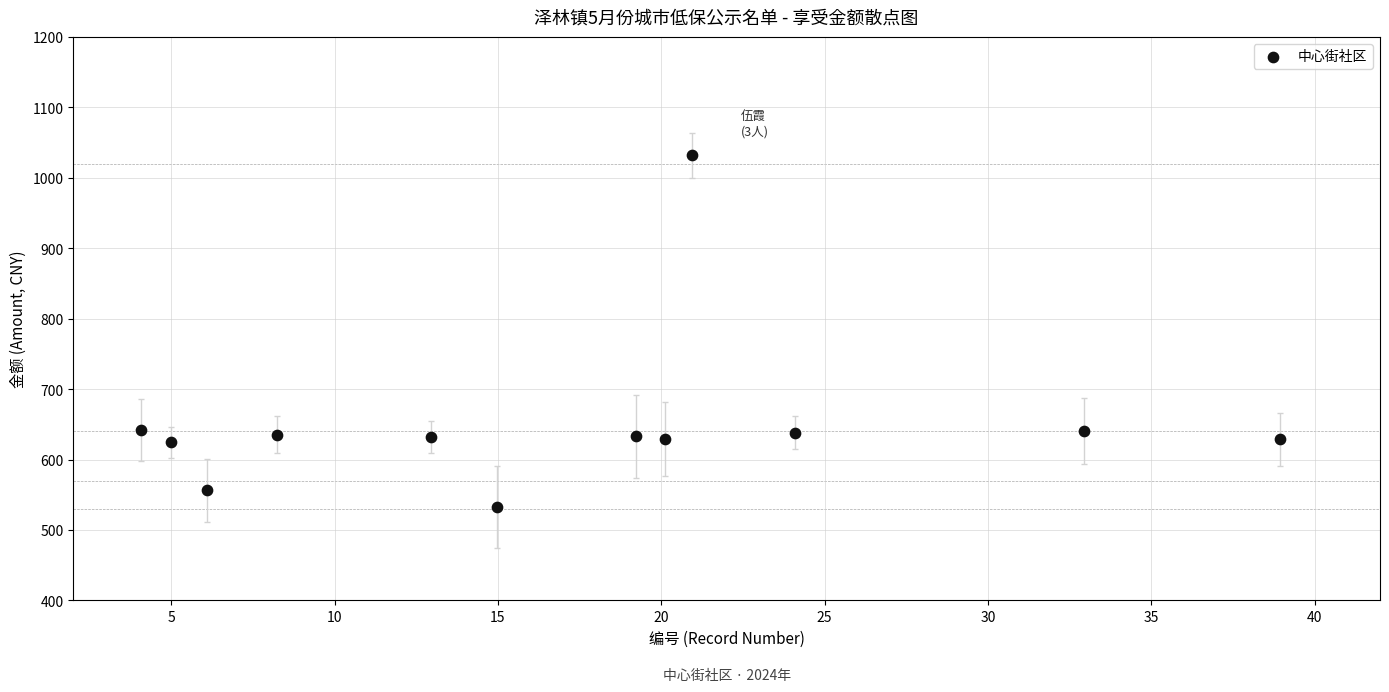

What is the range of X values (max minus min)?

34.9